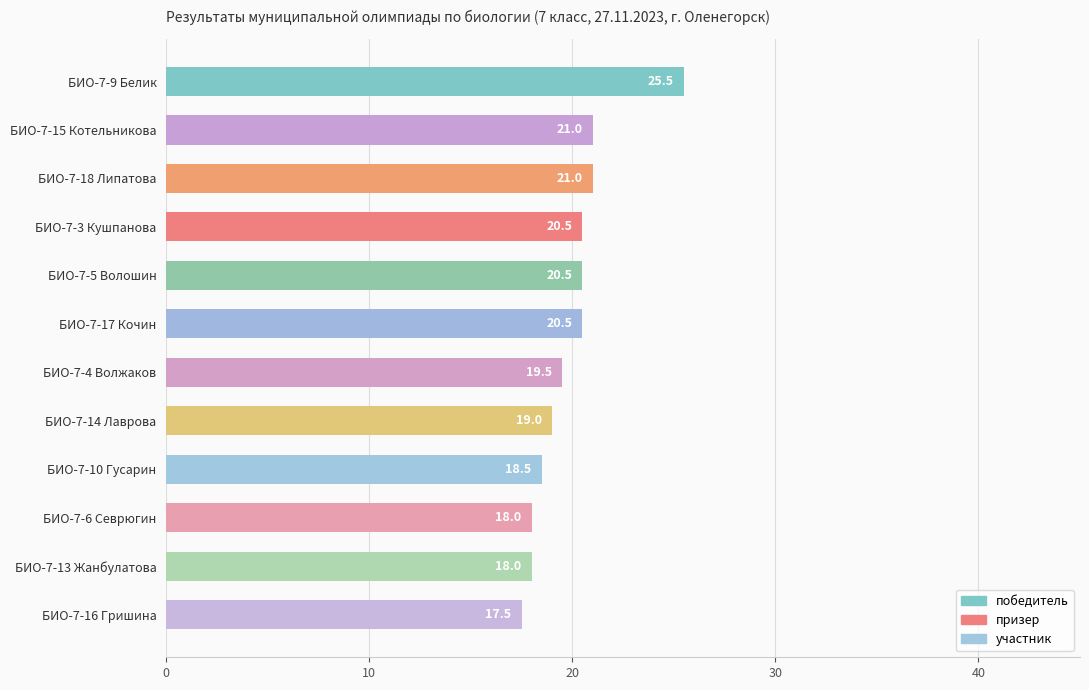

The chart shows a value of 26.8 at БИО-7-10 Гусарин. True or false?

False